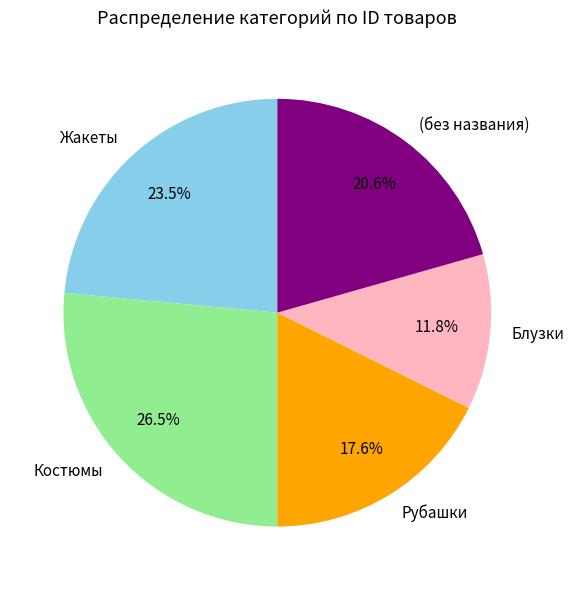

Do Рубашки and Костюмы together represent more than half of the pie?

No